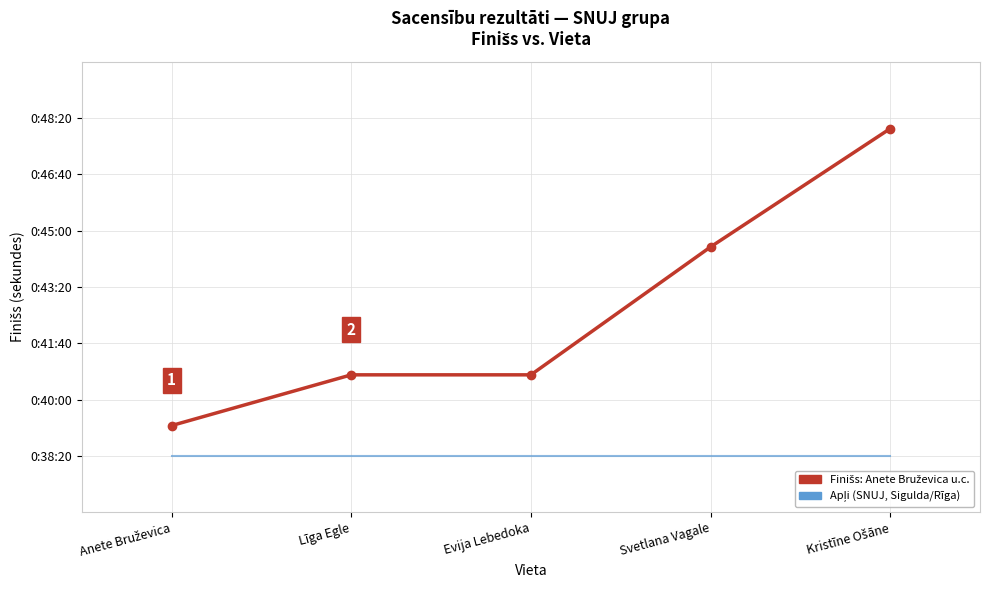

How many lines are shown in the chart?

2